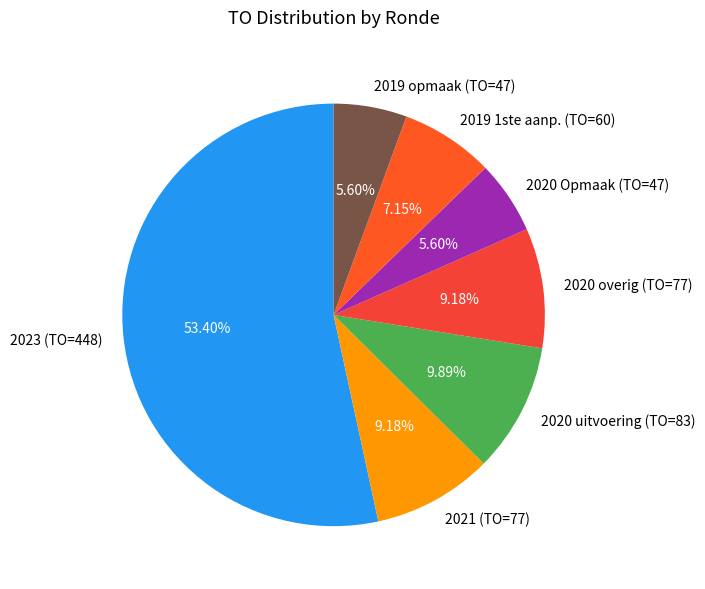

What is the ratio of the value at 2020 Opmaak (TO=47) to the value at 2020 overig (TO=77)?

0.6